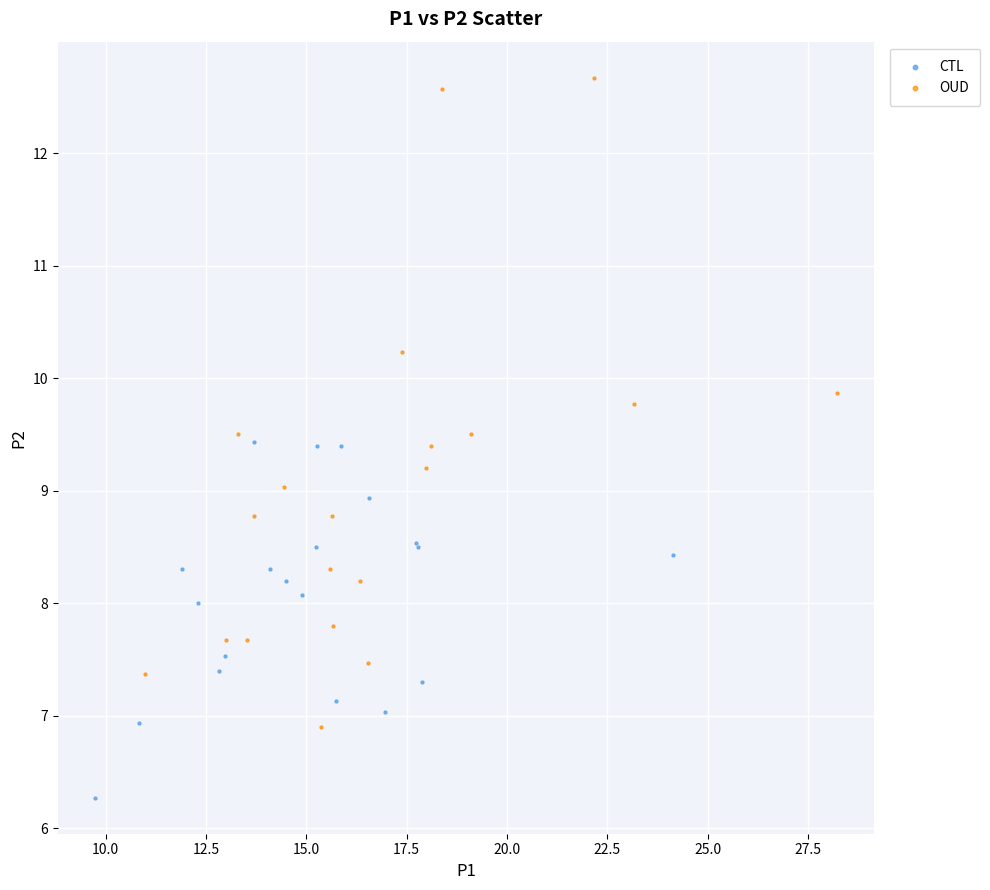

Which series has the largest Y range (max minus min)?

OUD